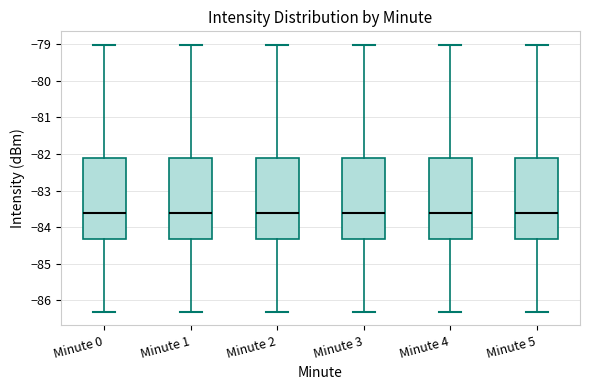

Reading left to right, read every box against the y-axis: the position of its median line, the range the box covers, and the ends of its whiskers. The values are not printed on the chart, so give them approximately, as read against the axis.

Minute 0: median -83.6, box -84.3 to -82.1, whiskers -86.3 to -79.0
Minute 1: median -83.6, box -84.3 to -82.1, whiskers -86.3 to -79.0
Minute 2: median -83.6, box -84.3 to -82.1, whiskers -86.3 to -79.0
Minute 3: median -83.6, box -84.3 to -82.1, whiskers -86.3 to -79.0
Minute 4: median -83.6, box -84.3 to -82.1, whiskers -86.3 to -79.0
Minute 5: median -83.6, box -84.3 to -82.1, whiskers -86.3 to -79.0